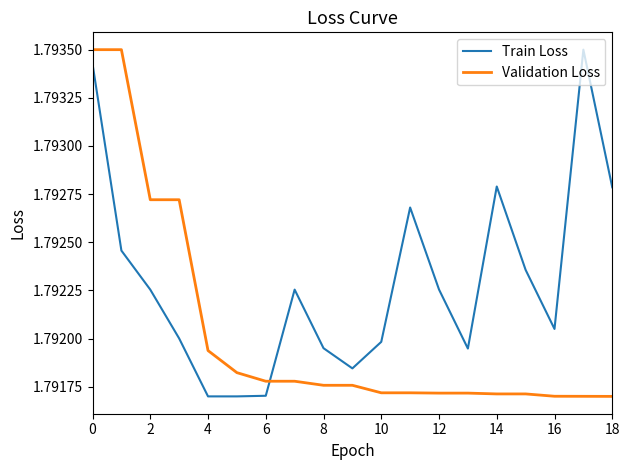

How many lines are shown in the chart?

2